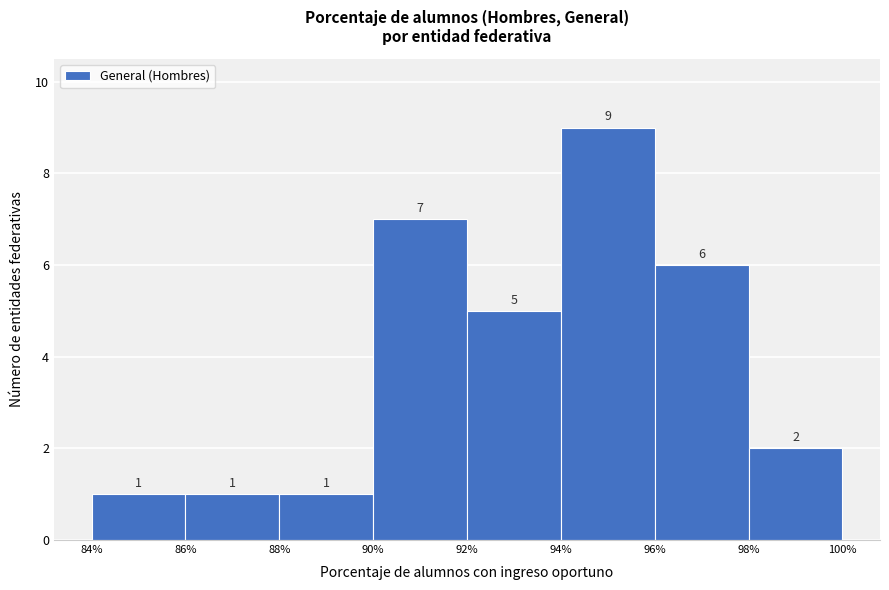

Reading left to right, list every bar in this chart as the range it spans on the x-axis followed by its height.

84% to 86%: 1
86% to 88%: 1
88% to 90%: 1
90% to 92%: 7
92% to 94%: 5
94% to 96%: 9
96% to 98%: 6
98% to 100%: 2